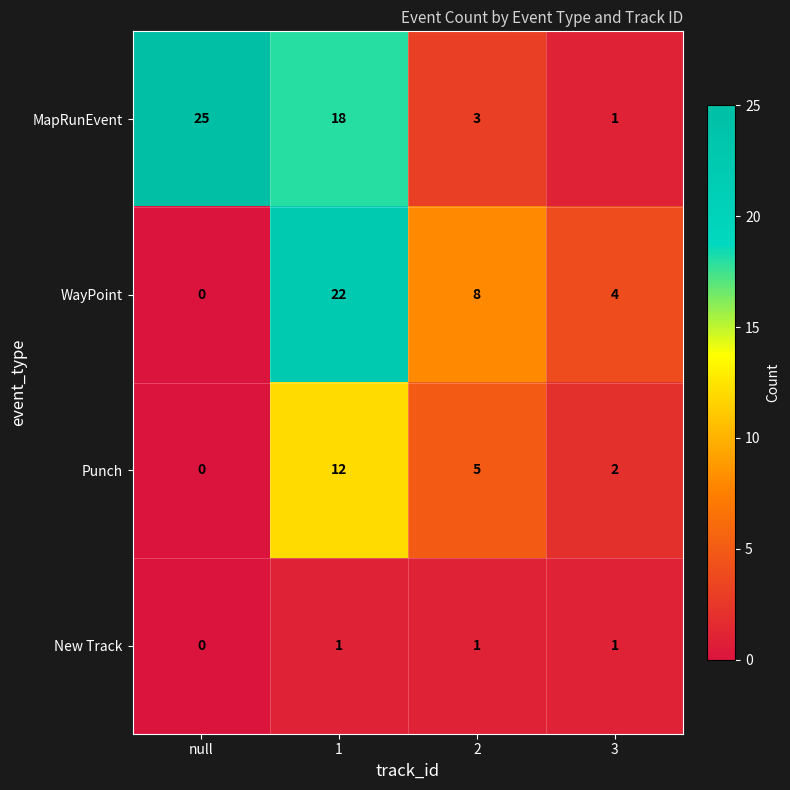

How many values in the New Track series are below 1?

1